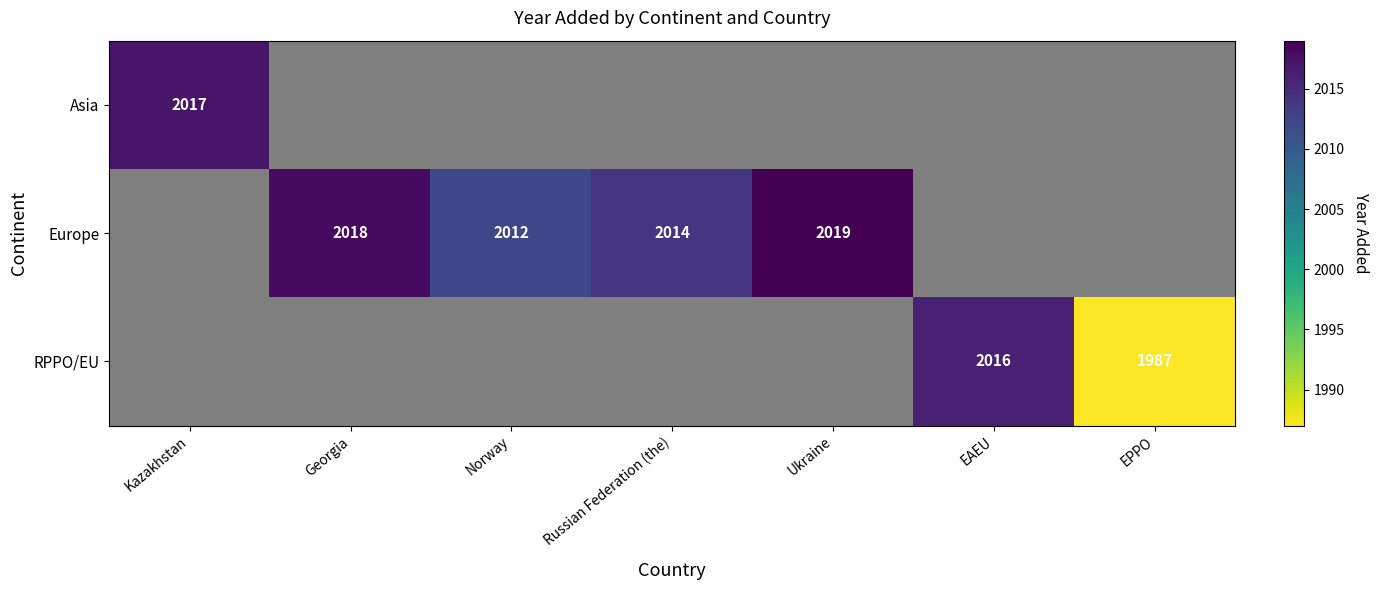

The Europe series shows 3243 at Norway. True or false?

False